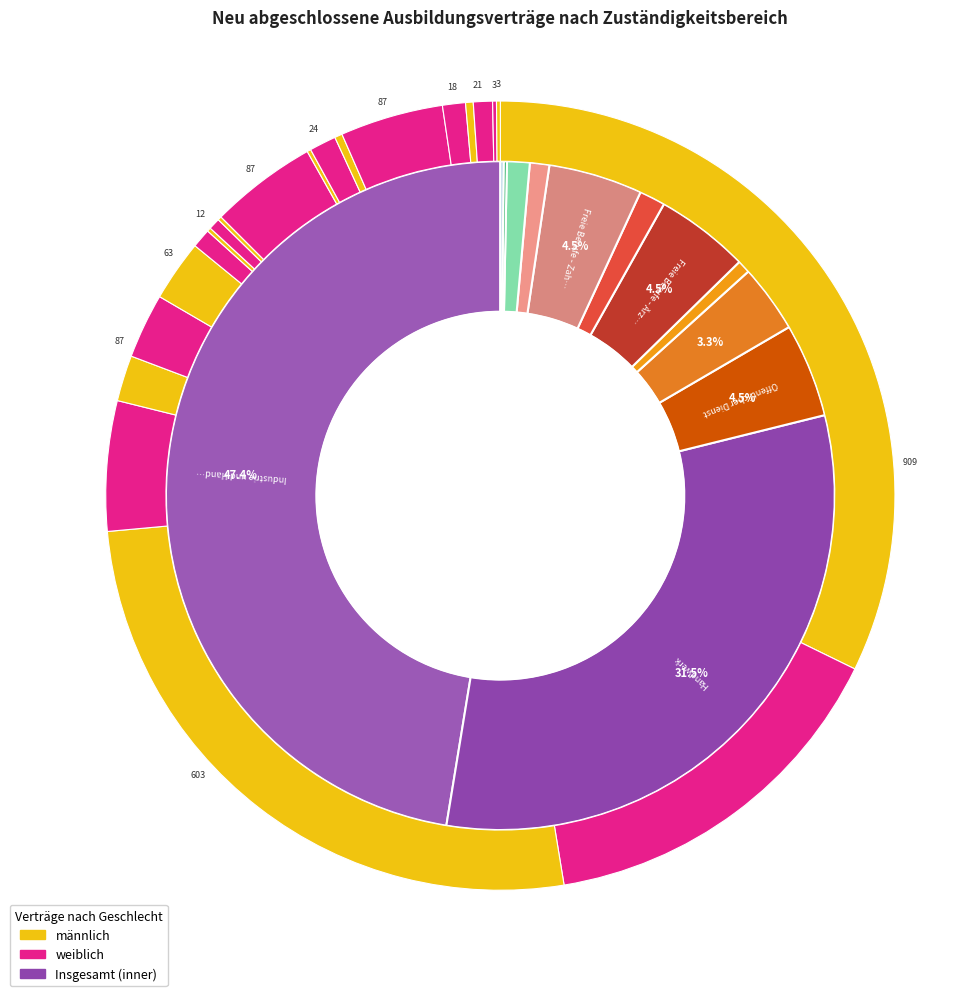

To the nearest percent, what percentage of the pie is Landwirtschaft?

4%